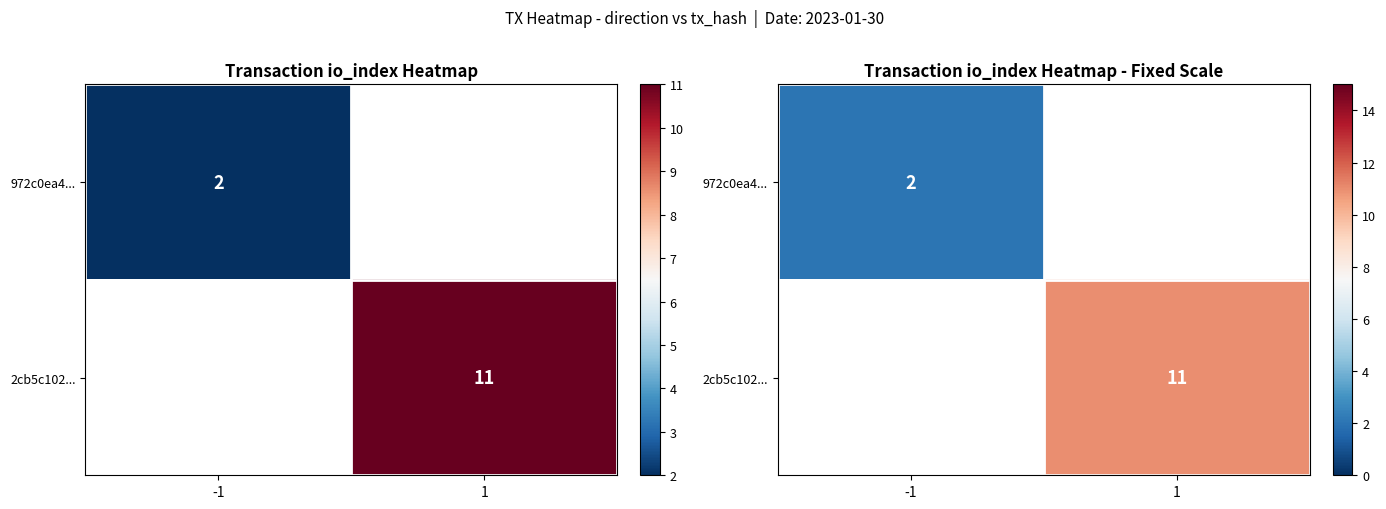

At how many categories does at least one series exceed 9?

1